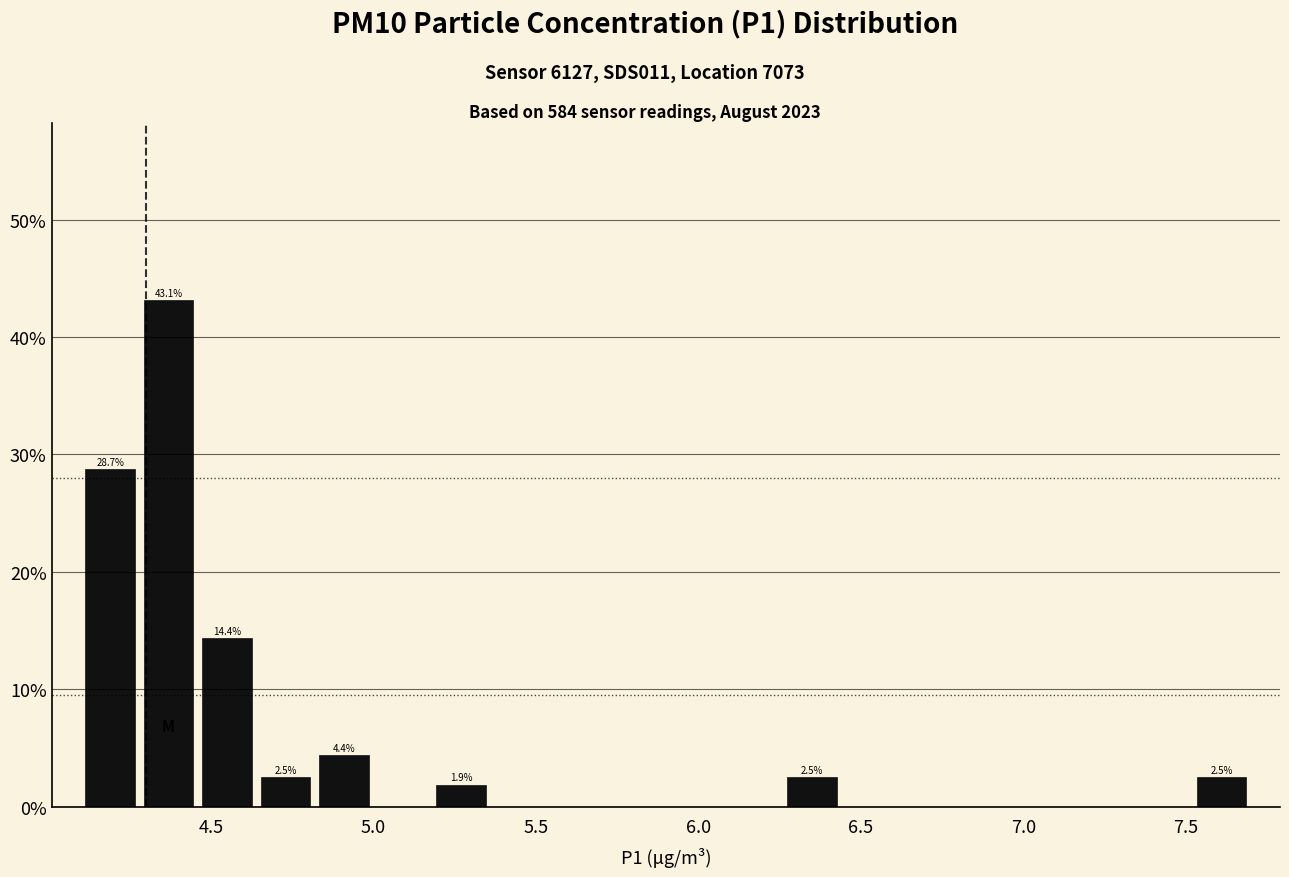

Read against the x-axis, roughly where is the centre of the tallest bar?

4.35